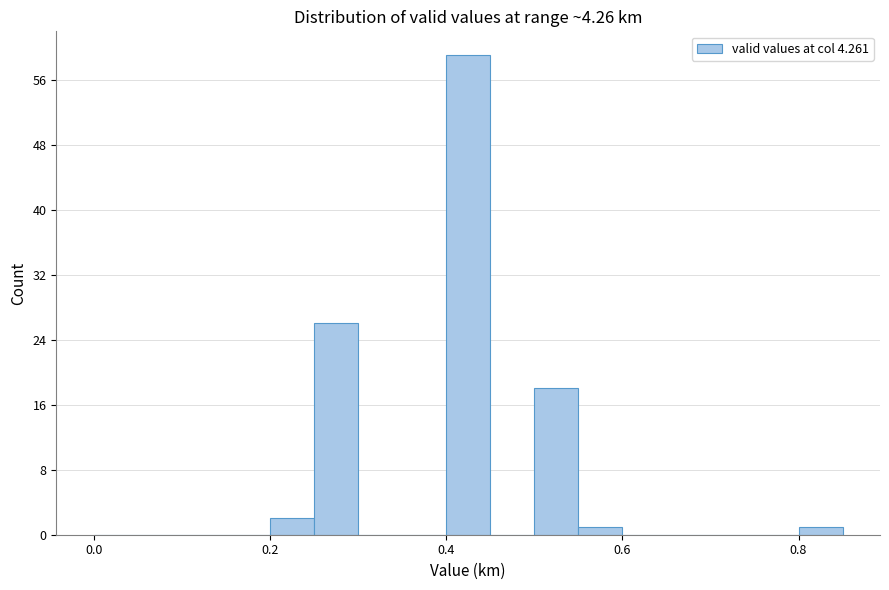

Read against the x-axis, roughly where is the centre of the tallest bar?

0.42